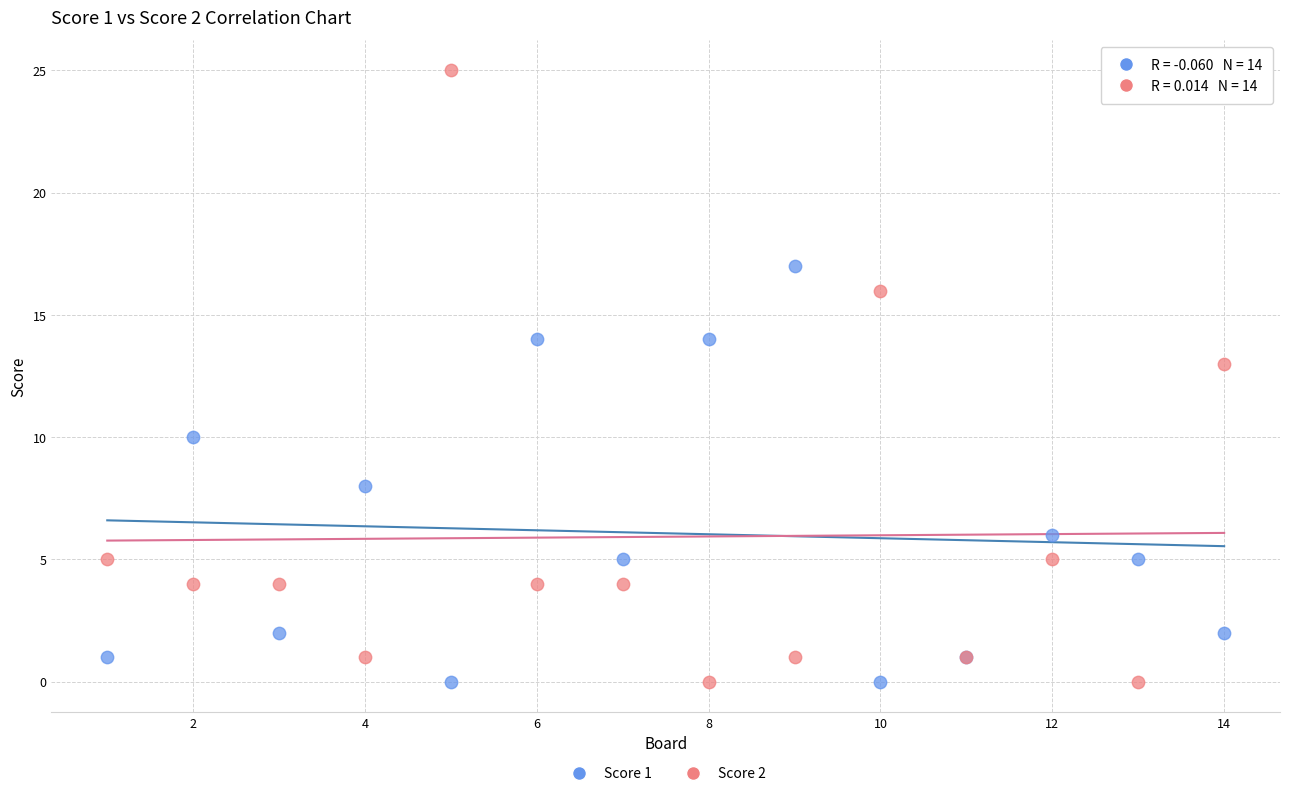

What is the X range (max minus min) for the scatter plot?

13